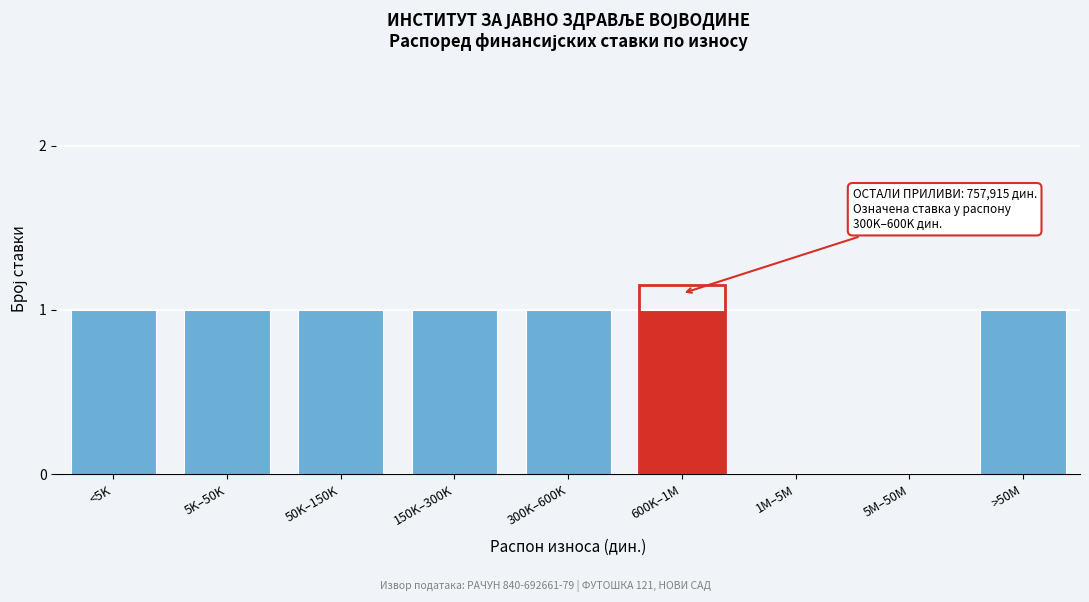

Reading right to left, what are all the values shown in this chart?

>50M=1	5M–50M=0	1M–5M=0	600K–1M=1	300K–600K=1	150K–300K=1	50K–150K=1	5K–50K=1	<5K=1